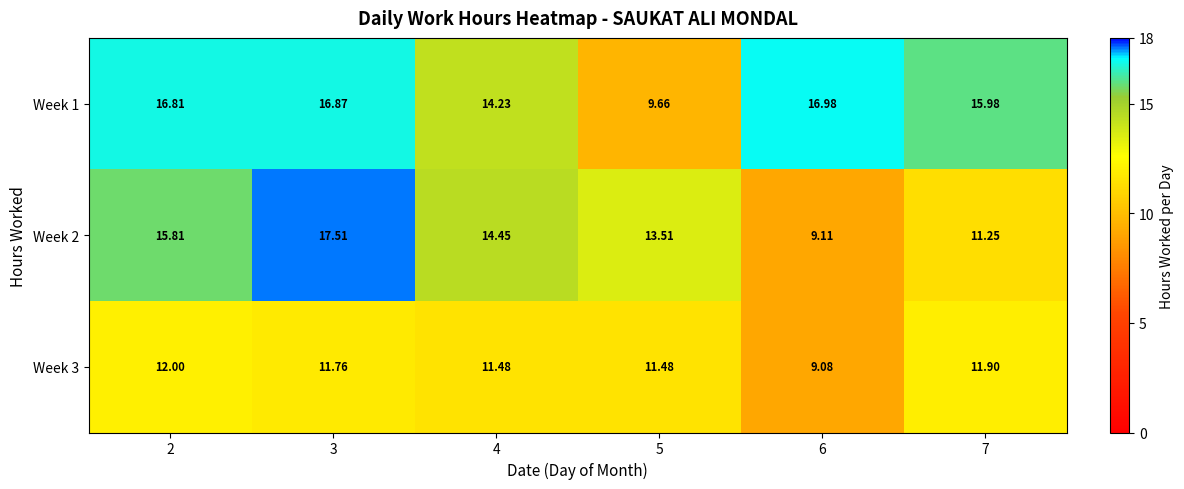

How many data points in Week 3 are above 11?

5